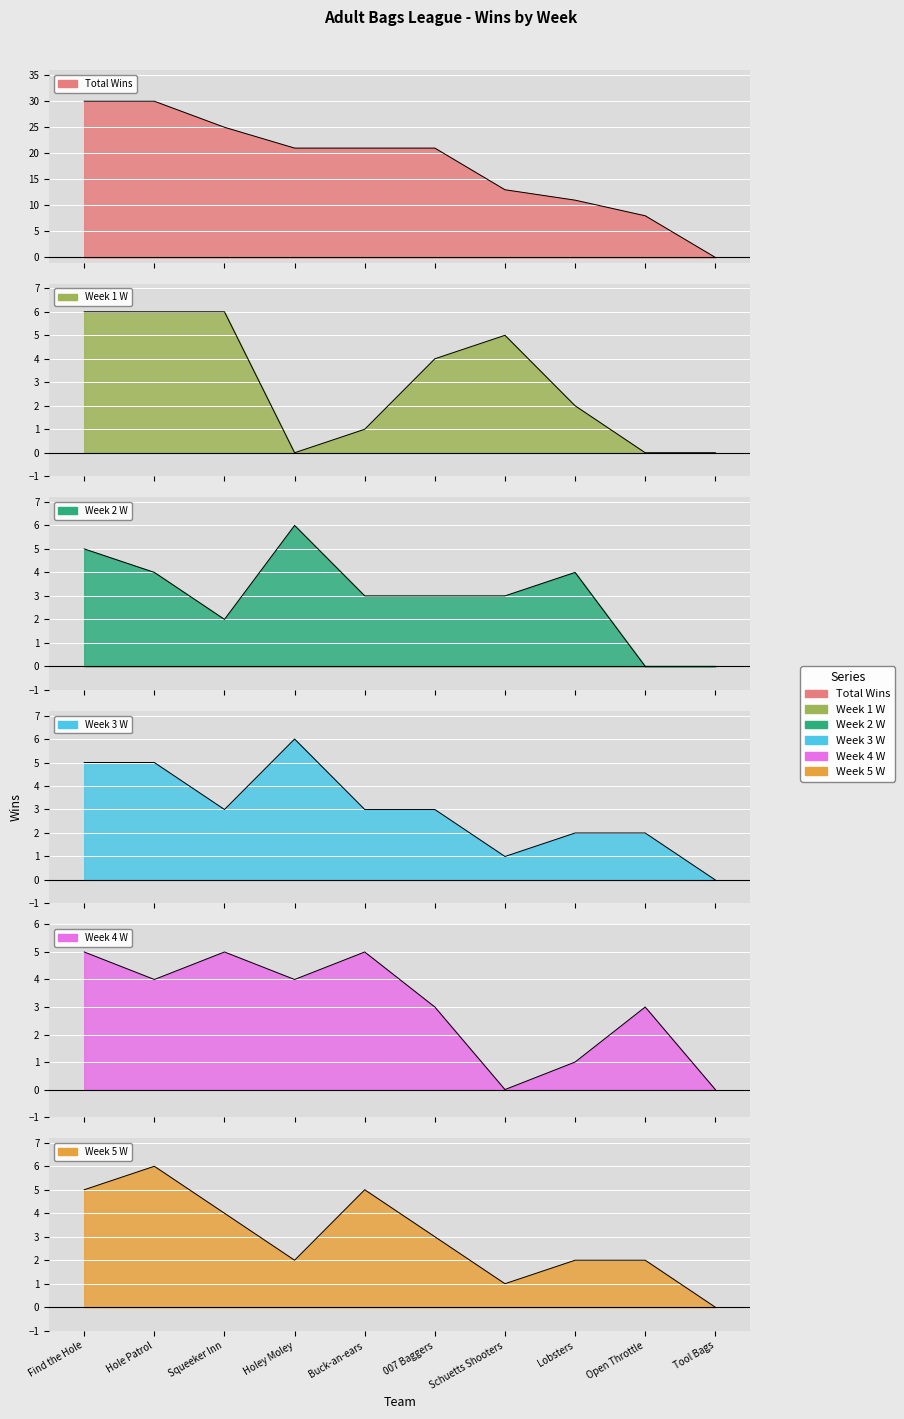

List the series in order of their peak value, lowest first.

Week 4 W, Week 1 W, Week 2 W, Week 3 W, Week 5 W, Total Wins